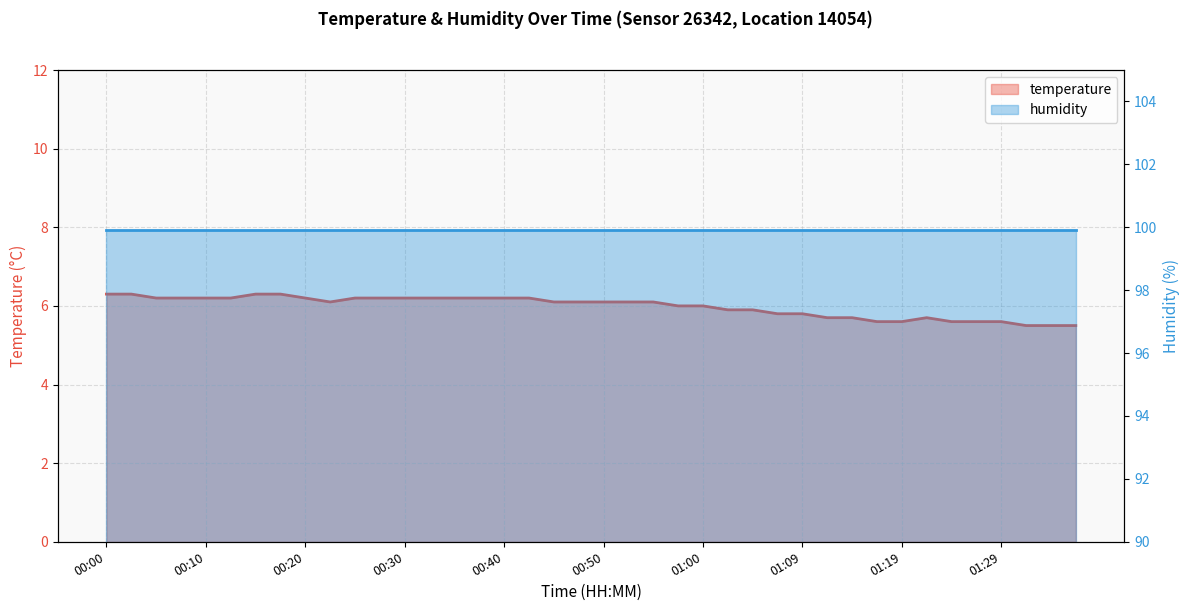

What position from the right is 00:50?

20